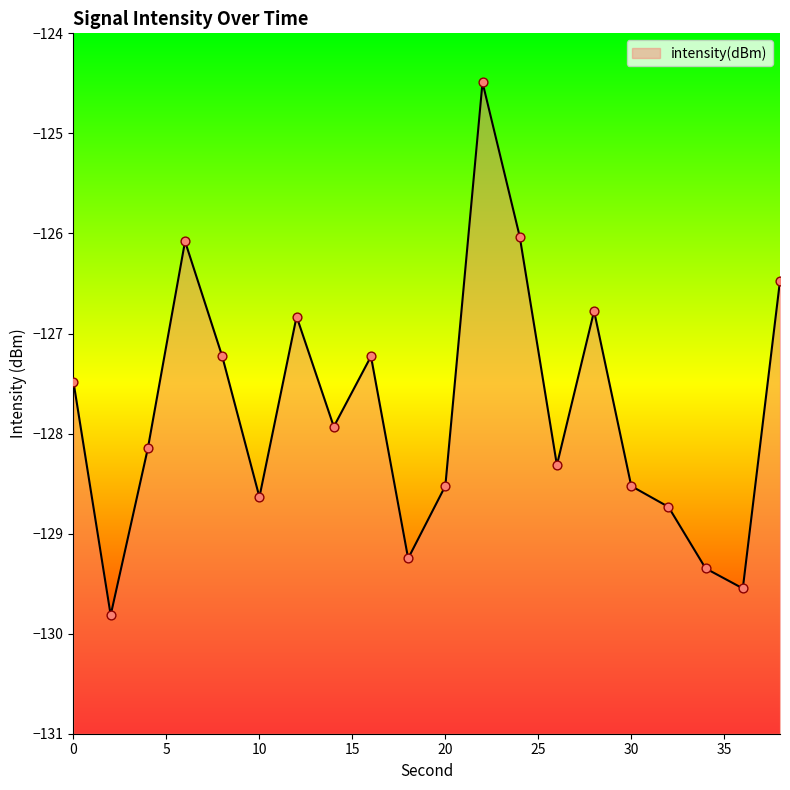

What is the change in value from 4 to 36?

-1.4